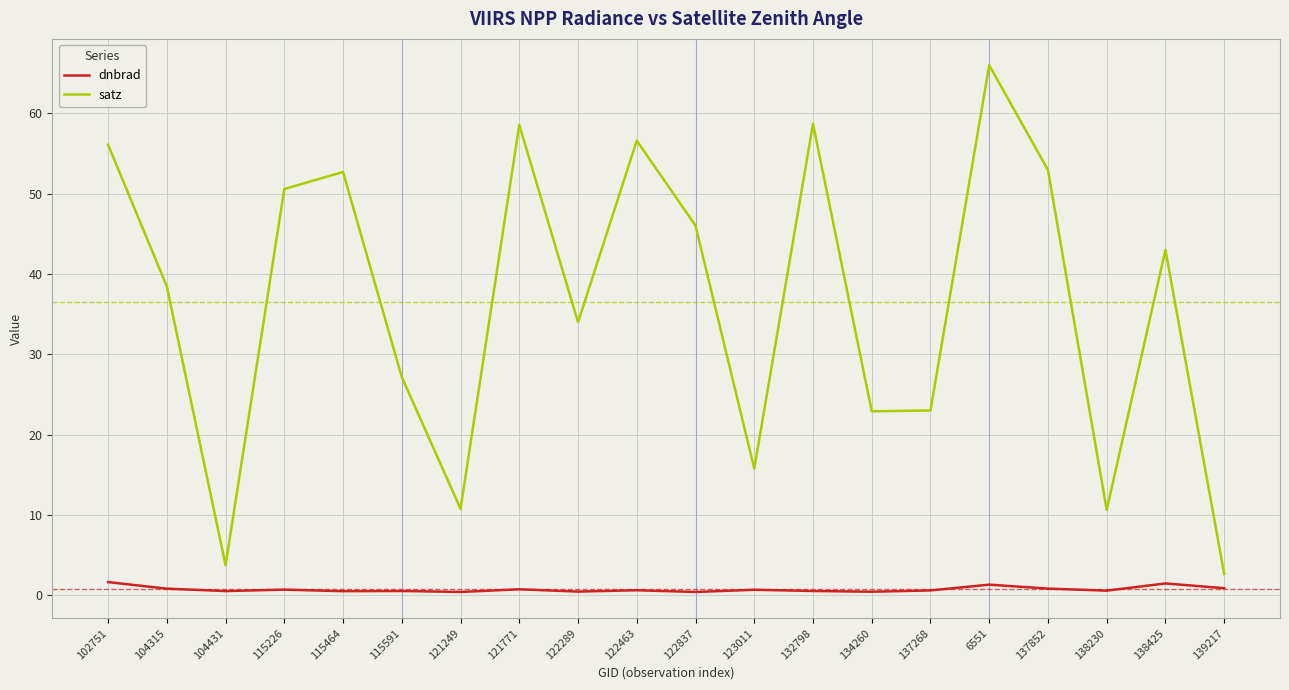

True or false: satz and dnbrad cross at least once.

False